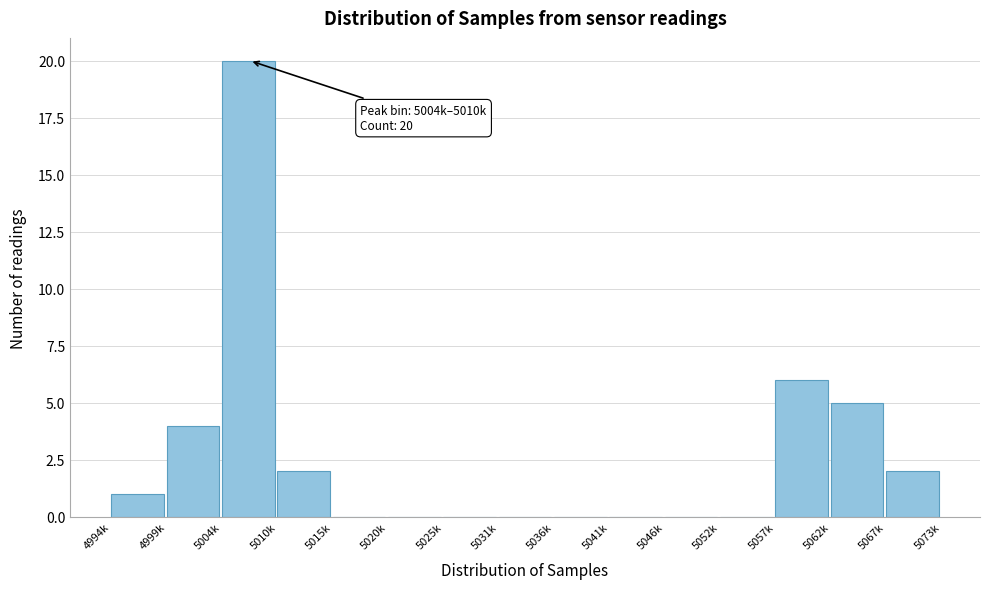

Reading right to left, what are all the values shown in this chart?

5067k=2	5062k=5	5057k=6	5052k=0	5046k=0	5041k=0	5036k=0	5031k=0	5025k=0	5020k=0	5015k=0	5010k=2	5004k=20	4999k=4	4994k=1